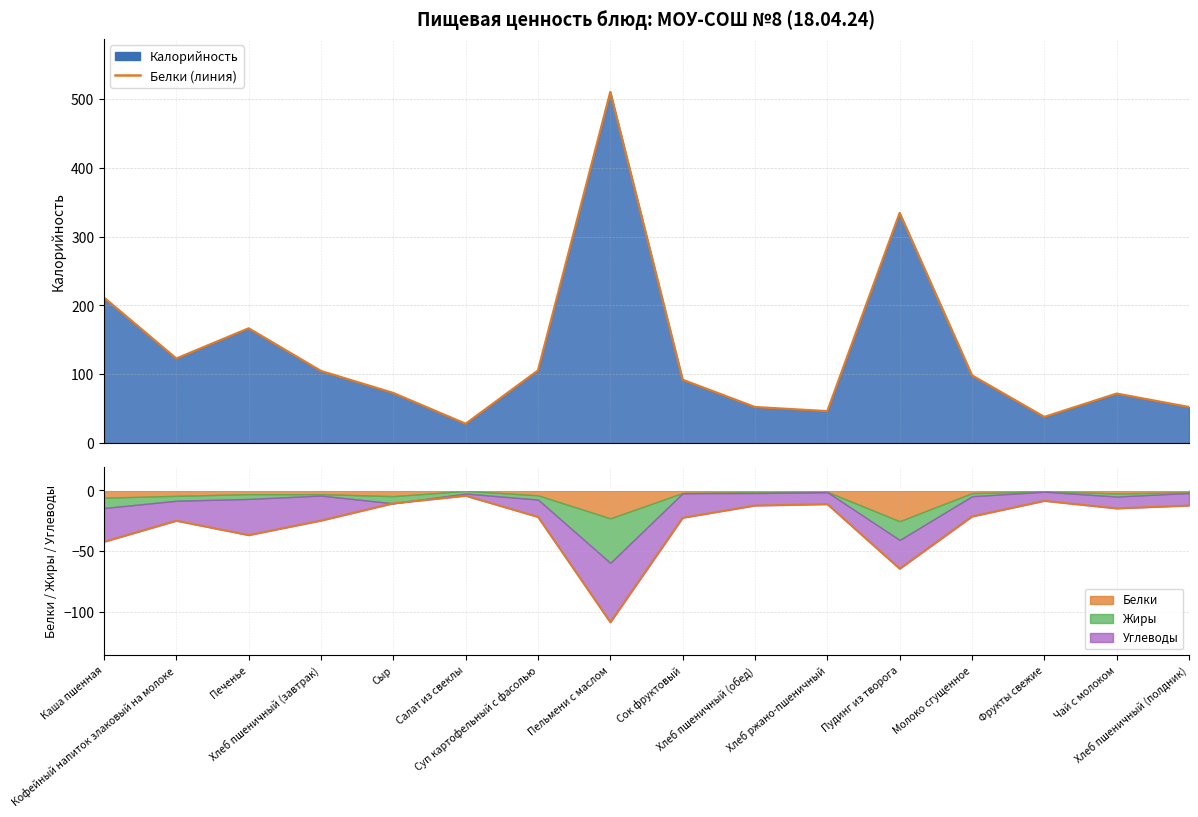

What is the label of the 11th point from the left?

Хлеб ржано-пшеничный